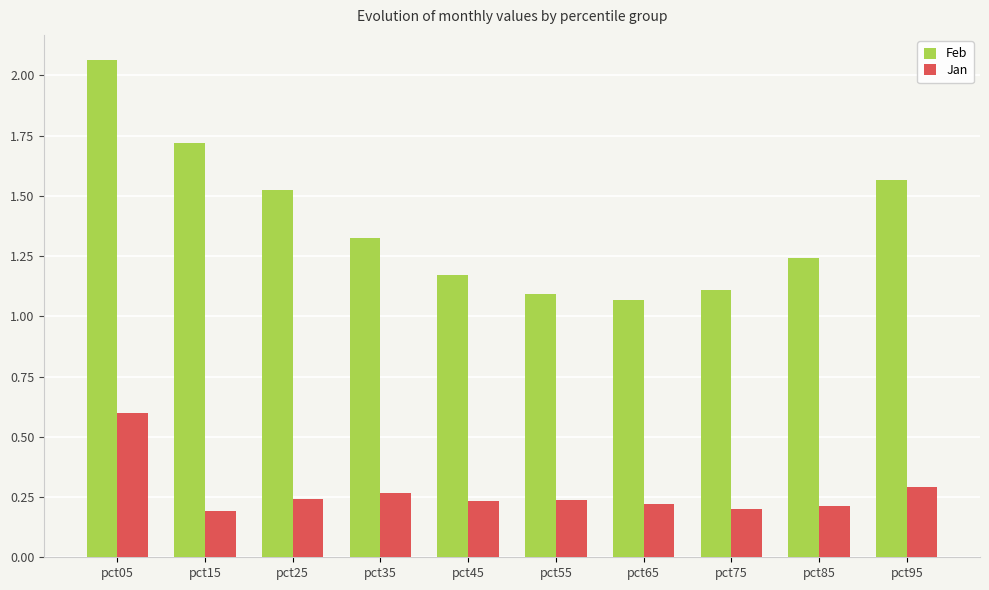

Which category has the highest value in the Jan series?

pct05